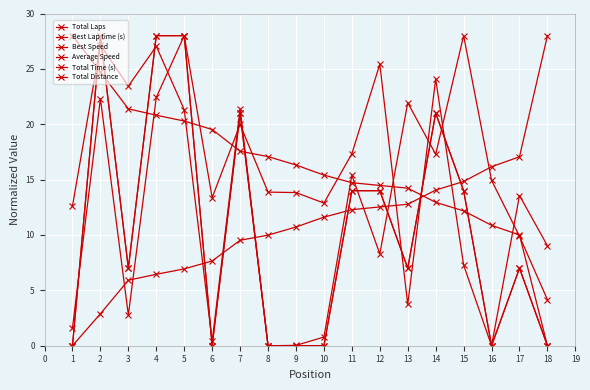

Is this an area chart (filled region under the line)?

No